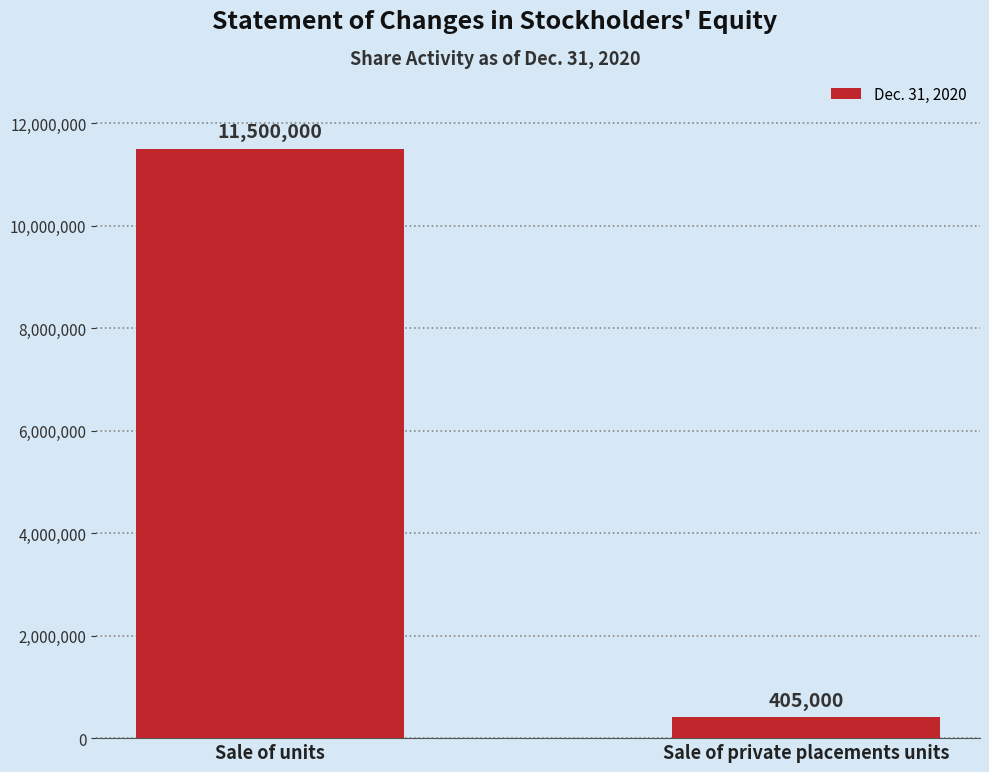

What is the label of the 1st bar from the left?

Sale of units